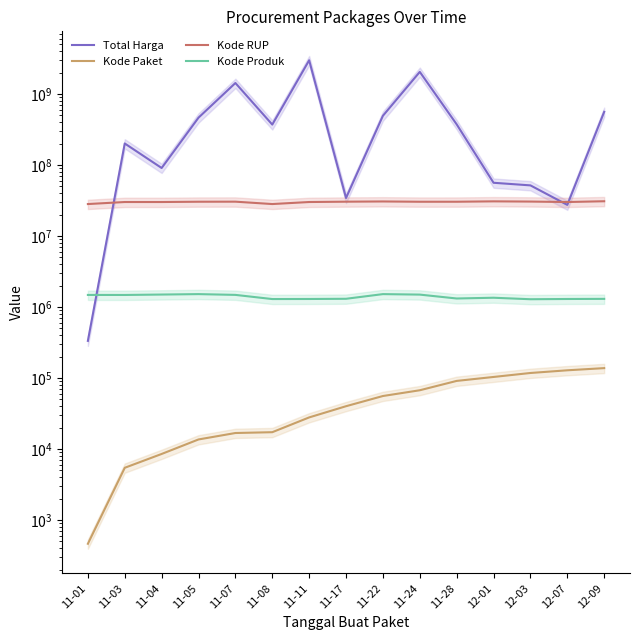

Which series changed the most between 11-01 and 11-08?

Total Harga